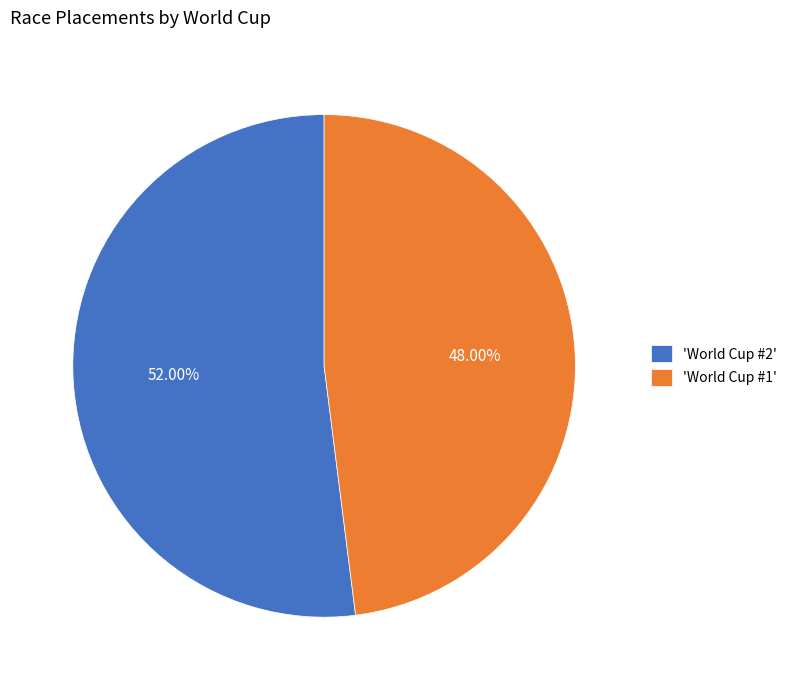

Do 'World Cup #2' and 'World Cup #1' together represent more than half of the pie?

Yes